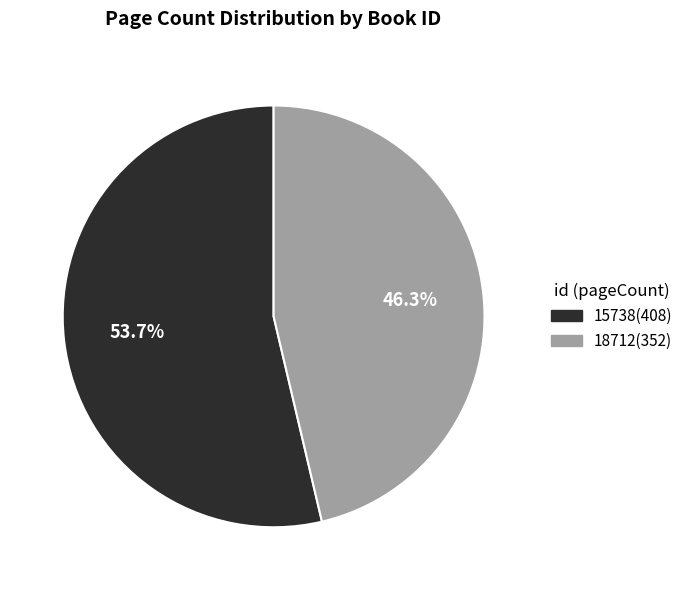

Is it true that 15738 is 54% of the pie?

True